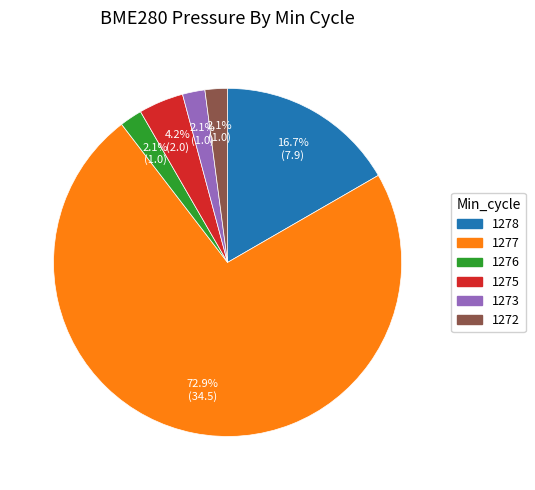

Count the number of slices in the pie.

6